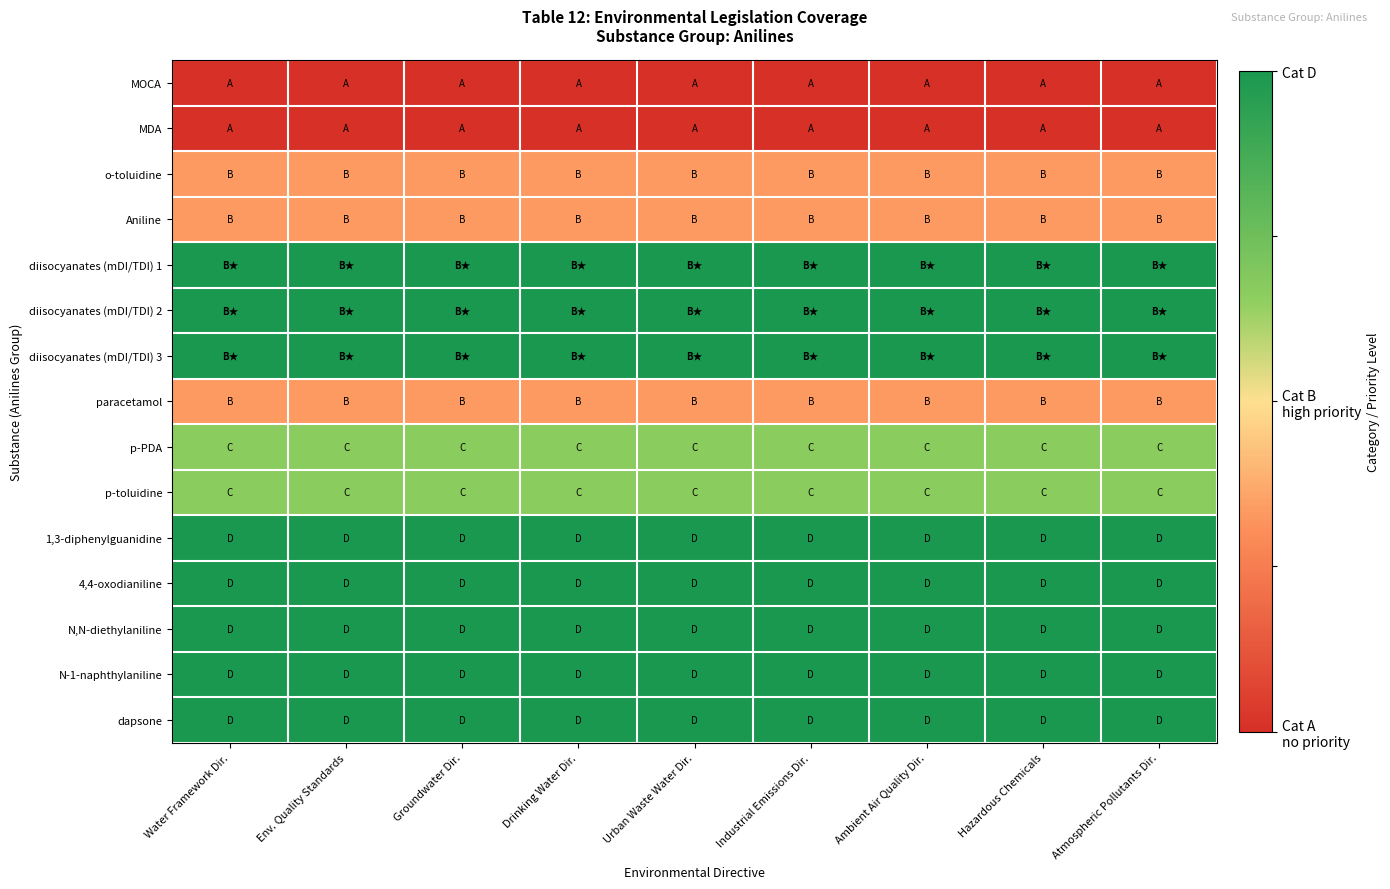

Reading left to right, extract all data points from this chart.

MOCA: Water Framework Dir.=0.0	Env. Quality Standards=0.0	Groundwater Dir.=0.0	Drinking Water Dir.=0.0	Urban Waste Water Dir.=0.0	Industrial Emissions Dir.=0.0	Ambient Air Quality Dir.=0.0	Hazardous Chemicals=0.0	Atmospheric Pollutants Dir.=0.0
MDA: Water Framework Dir.=0.0	Env. Quality Standards=0.0	Groundwater Dir.=0.0	Drinking Water Dir.=0.0	Urban Waste Water Dir.=0.0	Industrial Emissions Dir.=0.0	Ambient Air Quality Dir.=0.0	Hazardous Chemicals=0.0	Atmospheric Pollutants Dir.=0.0
o-toluidine: Water Framework Dir.=0.3	Env. Quality Standards=0.3	Groundwater Dir.=0.3	Drinking Water Dir.=0.3	Urban Waste Water Dir.=0.3	Industrial Emissions Dir.=0.3	Ambient Air Quality Dir.=0.3	Hazardous Chemicals=0.3	Atmospheric Pollutants Dir.=0.3
Aniline: Water Framework Dir.=0.3	Env. Quality Standards=0.3	Groundwater Dir.=0.3	Drinking Water Dir.=0.3	Urban Waste Water Dir.=0.3	Industrial Emissions Dir.=0.3	Ambient Air Quality Dir.=0.3	Hazardous Chemicals=0.3	Atmospheric Pollutants Dir.=0.3
diisocyanates (mDI/TDI) 1: Water Framework Dir.=1.0	Env. Quality Standards=1.0	Groundwater Dir.=1.0	Drinking Water Dir.=1.0	Urban Waste Water Dir.=1.0	Industrial Emissions Dir.=1.0	Ambient Air Quality Dir.=1.0	Hazardous Chemicals=1.0	Atmospheric Pollutants Dir.=1.0
diisocyanates (mDI/TDI) 2: Water Framework Dir.=1.0	Env. Quality Standards=1.0	Groundwater Dir.=1.0	Drinking Water Dir.=1.0	Urban Waste Water Dir.=1.0	Industrial Emissions Dir.=1.0	Ambient Air Quality Dir.=1.0	Hazardous Chemicals=1.0	Atmospheric Pollutants Dir.=1.0
diisocyanates (mDI/TDI) 3: Water Framework Dir.=1.0	Env. Quality Standards=1.0	Groundwater Dir.=1.0	Drinking Water Dir.=1.0	Urban Waste Water Dir.=1.0	Industrial Emissions Dir.=1.0	Ambient Air Quality Dir.=1.0	Hazardous Chemicals=1.0	Atmospheric Pollutants Dir.=1.0
paracetamol: Water Framework Dir.=0.3	Env. Quality Standards=0.3	Groundwater Dir.=0.3	Drinking Water Dir.=0.3	Urban Waste Water Dir.=0.3	Industrial Emissions Dir.=0.3	Ambient Air Quality Dir.=0.3	Hazardous Chemicals=0.3	Atmospheric Pollutants Dir.=0.3
p-PDA: Water Framework Dir.=0.7	Env. Quality Standards=0.7	Groundwater Dir.=0.7	Drinking Water Dir.=0.7	Urban Waste Water Dir.=0.7	Industrial Emissions Dir.=0.7	Ambient Air Quality Dir.=0.7	Hazardous Chemicals=0.7	Atmospheric Pollutants Dir.=0.7
p-toluidine: Water Framework Dir.=0.7	Env. Quality Standards=0.7	Groundwater Dir.=0.7	Drinking Water Dir.=0.7	Urban Waste Water Dir.=0.7	Industrial Emissions Dir.=0.7	Ambient Air Quality Dir.=0.7	Hazardous Chemicals=0.7	Atmospheric Pollutants Dir.=0.7
1,3-diphenylguanidine: Water Framework Dir.=1.0	Env. Quality Standards=1.0	Groundwater Dir.=1.0	Drinking Water Dir.=1.0	Urban Waste Water Dir.=1.0	Industrial Emissions Dir.=1.0	Ambient Air Quality Dir.=1.0	Hazardous Chemicals=1.0	Atmospheric Pollutants Dir.=1.0
4,4-oxodianiline: Water Framework Dir.=1.0	Env. Quality Standards=1.0	Groundwater Dir.=1.0	Drinking Water Dir.=1.0	Urban Waste Water Dir.=1.0	Industrial Emissions Dir.=1.0	Ambient Air Quality Dir.=1.0	Hazardous Chemicals=1.0	Atmospheric Pollutants Dir.=1.0
N,N-diethylaniline: Water Framework Dir.=1.0	Env. Quality Standards=1.0	Groundwater Dir.=1.0	Drinking Water Dir.=1.0	Urban Waste Water Dir.=1.0	Industrial Emissions Dir.=1.0	Ambient Air Quality Dir.=1.0	Hazardous Chemicals=1.0	Atmospheric Pollutants Dir.=1.0
N-1-naphthylaniline: Water Framework Dir.=1.0	Env. Quality Standards=1.0	Groundwater Dir.=1.0	Drinking Water Dir.=1.0	Urban Waste Water Dir.=1.0	Industrial Emissions Dir.=1.0	Ambient Air Quality Dir.=1.0	Hazardous Chemicals=1.0	Atmospheric Pollutants Dir.=1.0
dapsone: Water Framework Dir.=1.0	Env. Quality Standards=1.0	Groundwater Dir.=1.0	Drinking Water Dir.=1.0	Urban Waste Water Dir.=1.0	Industrial Emissions Dir.=1.0	Ambient Air Quality Dir.=1.0	Hazardous Chemicals=1.0	Atmospheric Pollutants Dir.=1.0